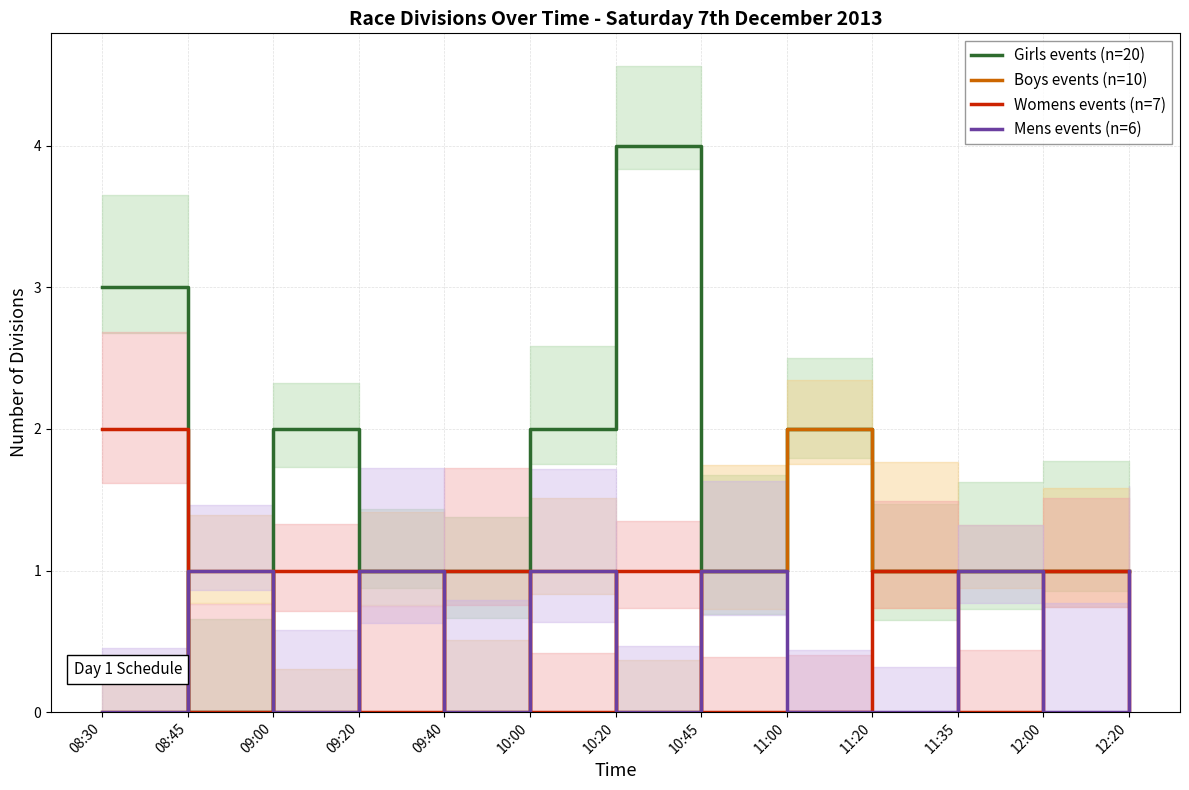

Which series has the widest spread of values?

Girls events (n=20)